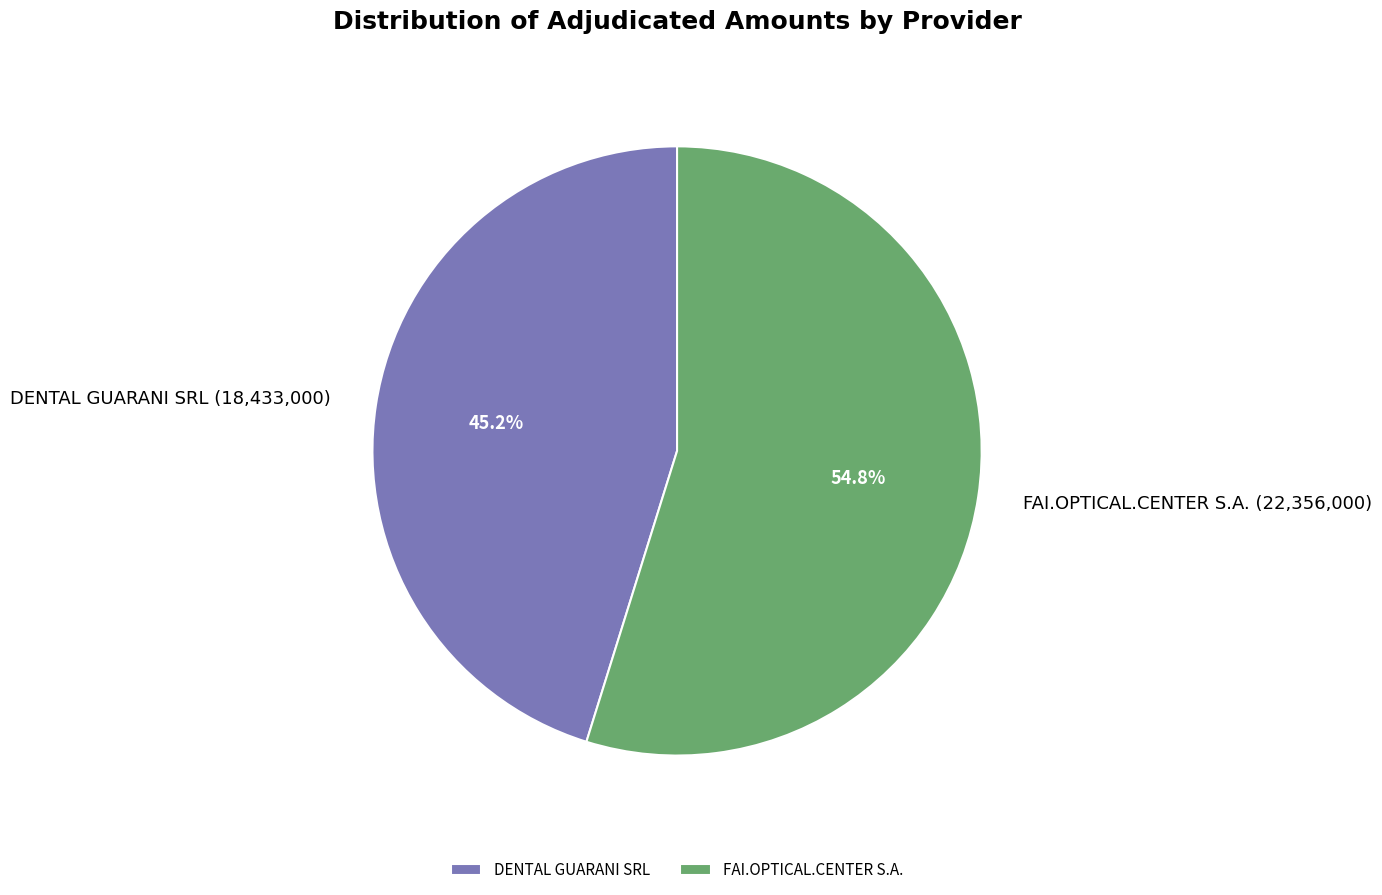

To the nearest percent, what percentage of the pie is DENTAL GUARANI SRL?

45%